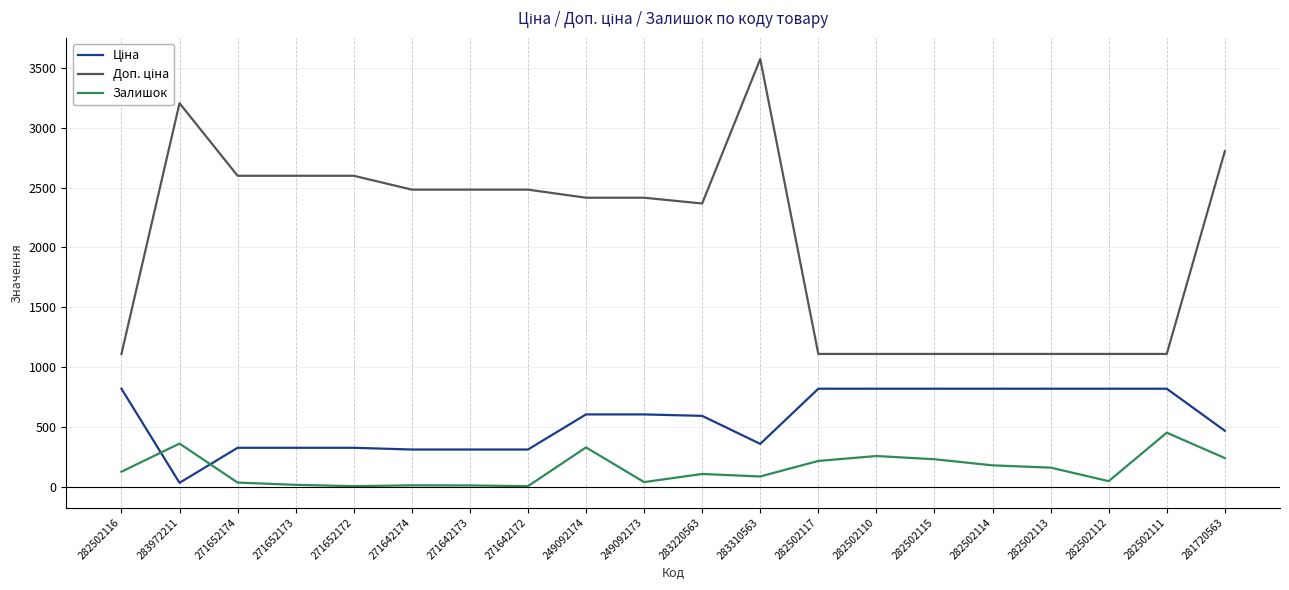

At which category does the chart reach its peak across all series?

283310563